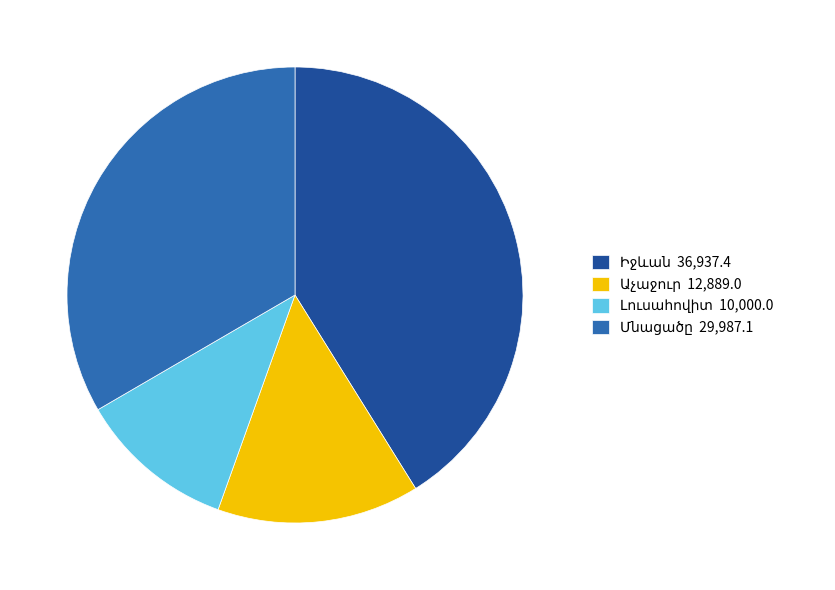

Is there any slice that represents more than half of the pie?

No